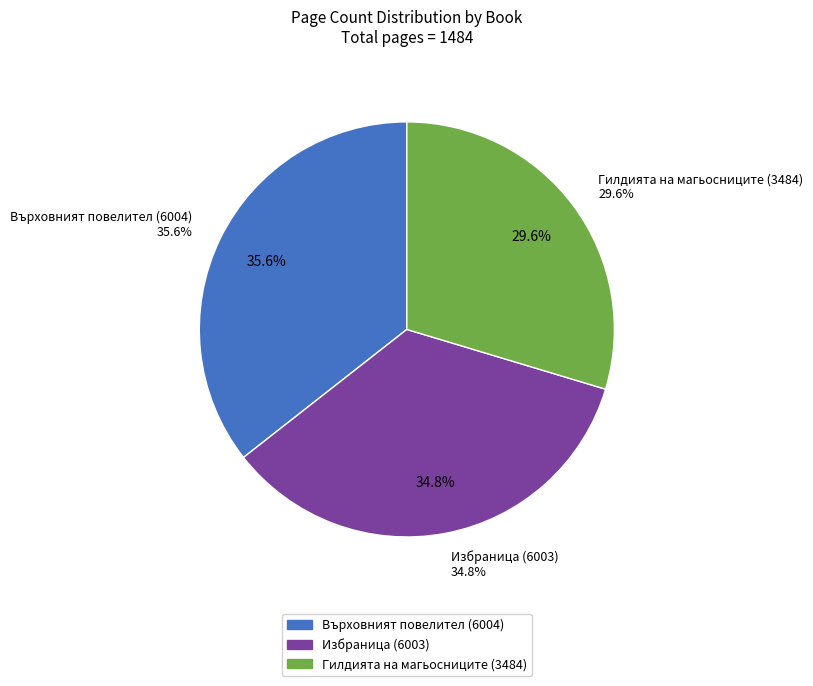

The Избраница (6003) slice represents 35% of the pie. True or false?

True